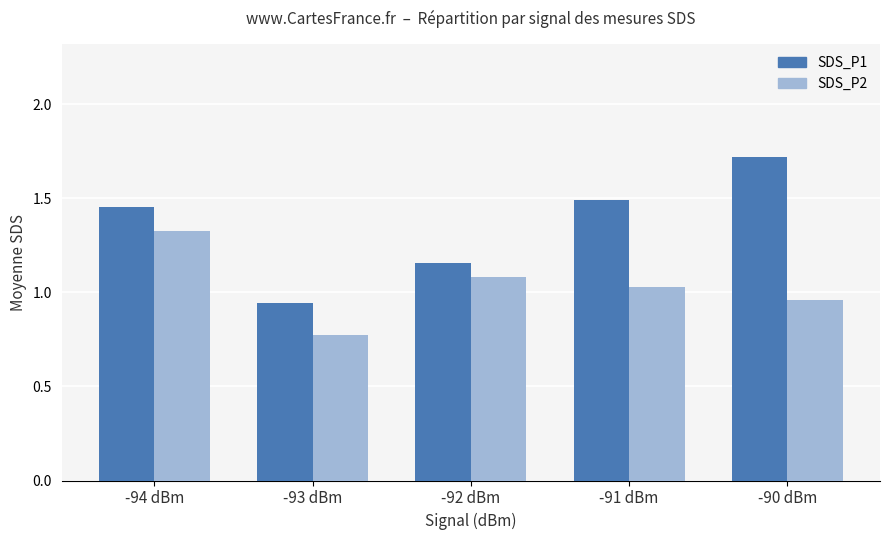

Which series has the largest total across all categories?

SDS_P1